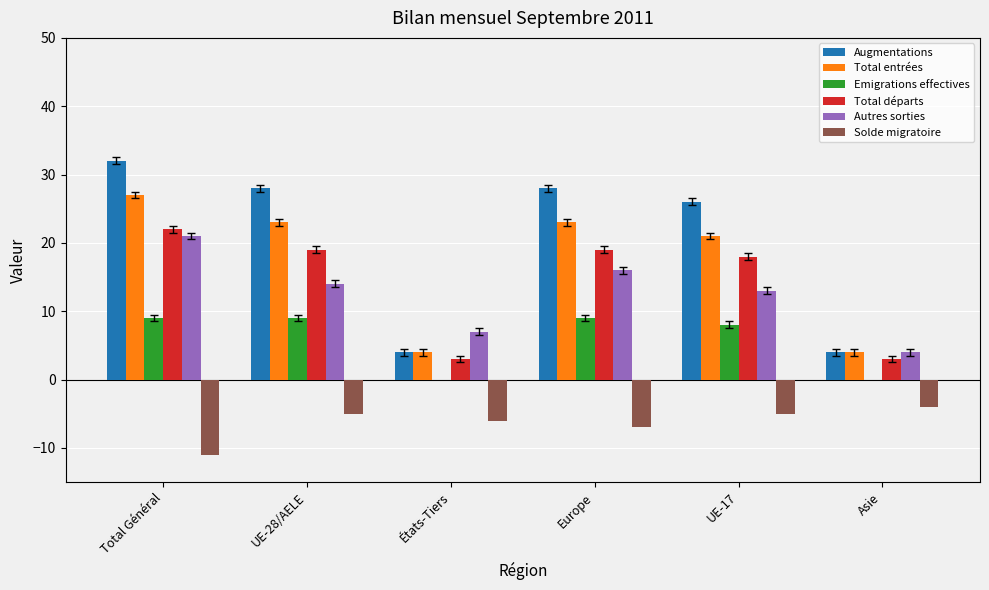

Reading right to left, extract all data points from this chart.

Augmentations: Asie=4	UE-17=26	Europe=28	États-Tiers=4	UE-28/AELE=28	Total Général=32
Total entrées: Asie=4	UE-17=21	Europe=23	États-Tiers=4	UE-28/AELE=23	Total Général=27
Emigrations effectives: Asie=0	UE-17=8	Europe=9	États-Tiers=0	UE-28/AELE=9	Total Général=9
Total départs: Asie=3	UE-17=18	Europe=19	États-Tiers=3	UE-28/AELE=19	Total Général=22
Autres sorties: Asie=4	UE-17=13	Europe=16	États-Tiers=7	UE-28/AELE=14	Total Général=21
Solde migratoire: Asie=-4	UE-17=-5	Europe=-7	États-Tiers=-6	UE-28/AELE=-5	Total Général=-11